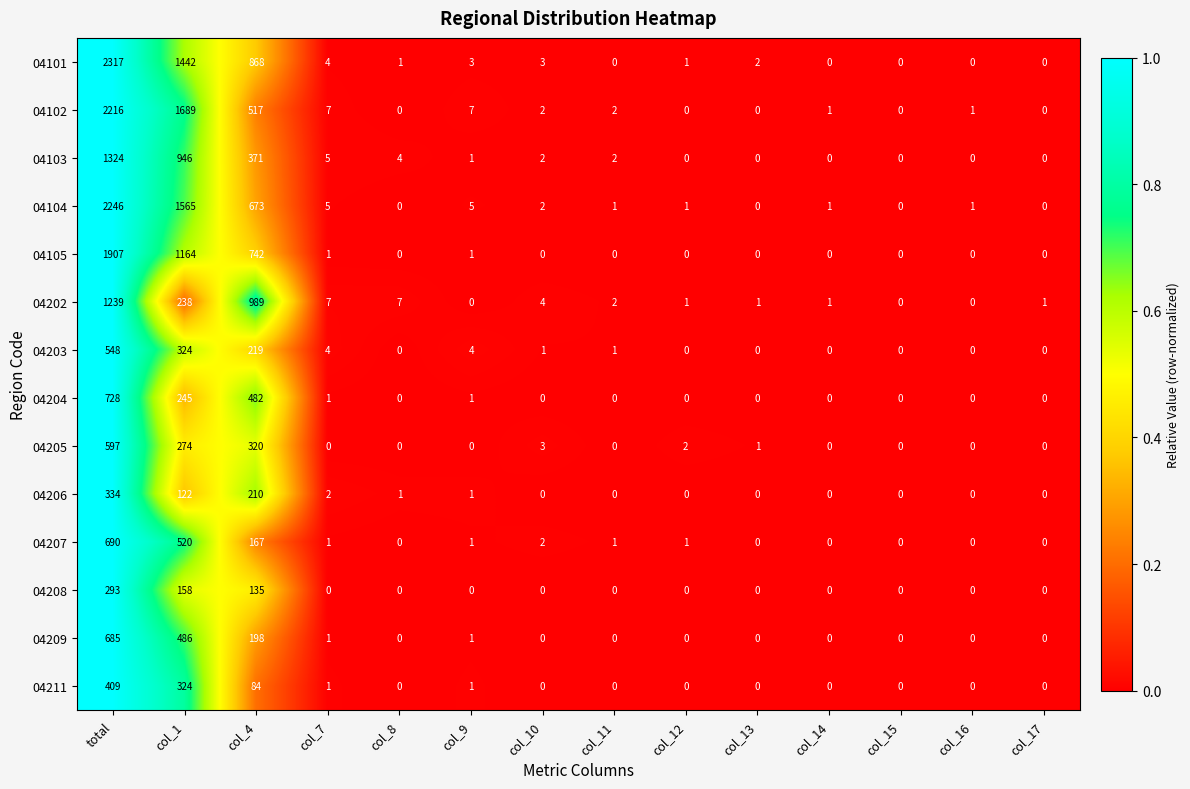

What is the average value of the 04207 series?

99